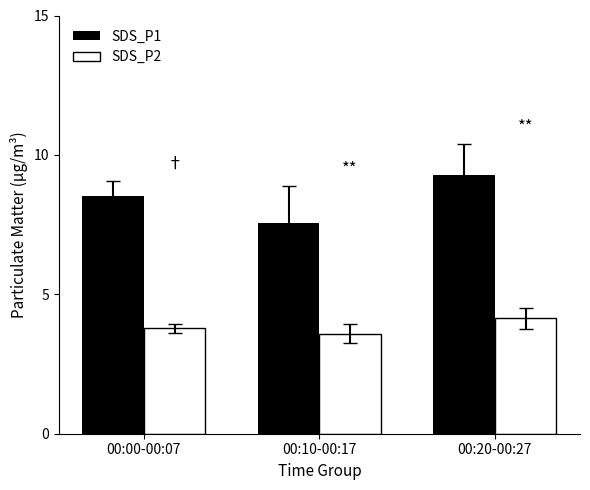

What position from the left is 00:10-00:17?

2